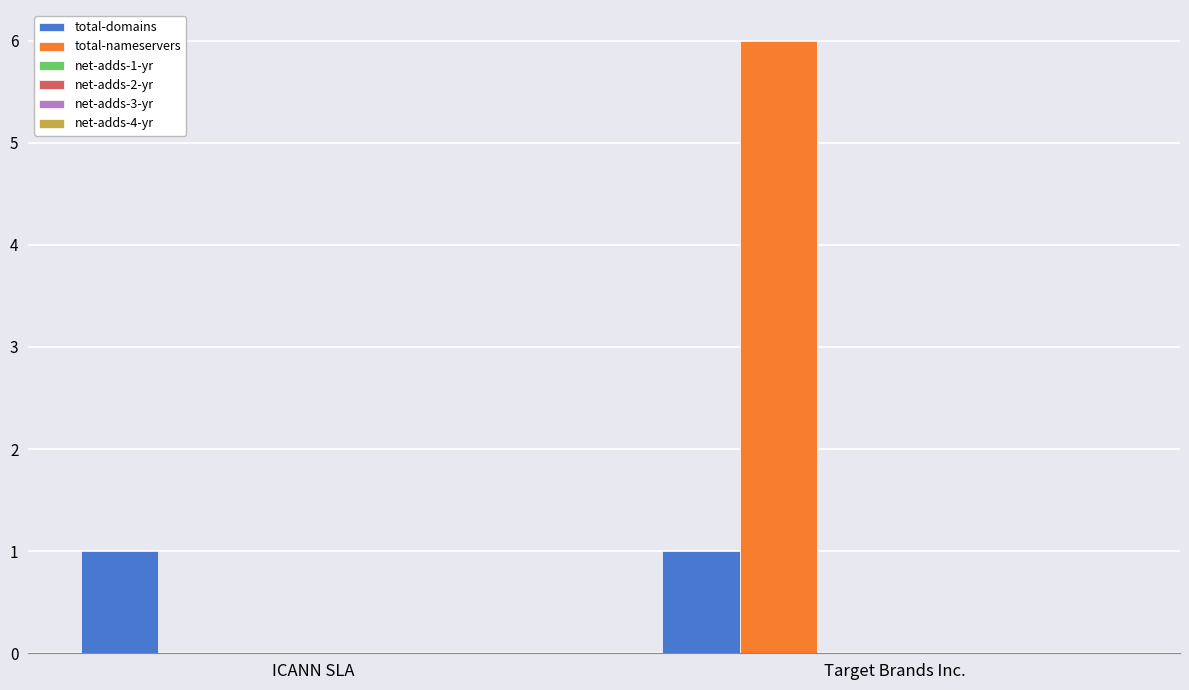

What is the sum of all total-nameservers values?

6